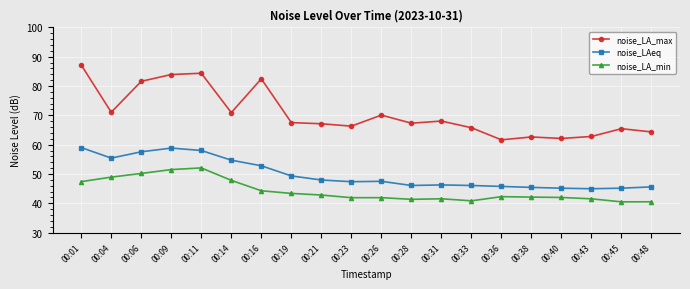

What are all the series names shown in the legend?

noise_LA_max, noise_LAeq, noise_LA_min